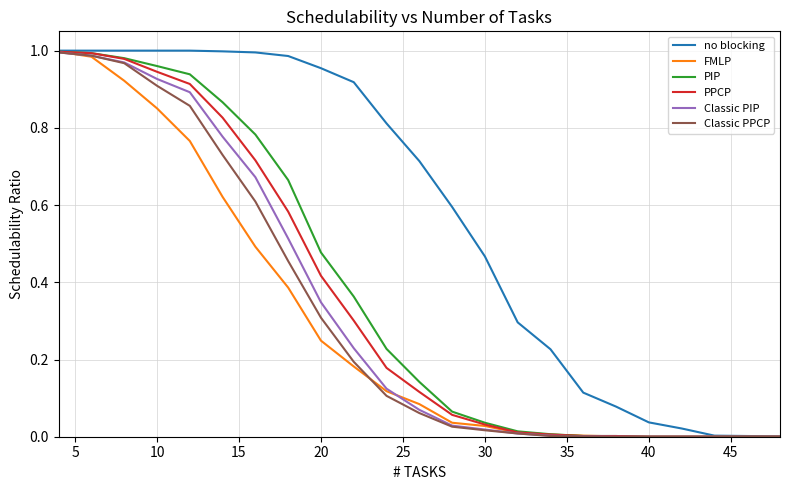

Which series has the largest total across all categories?

no blocking